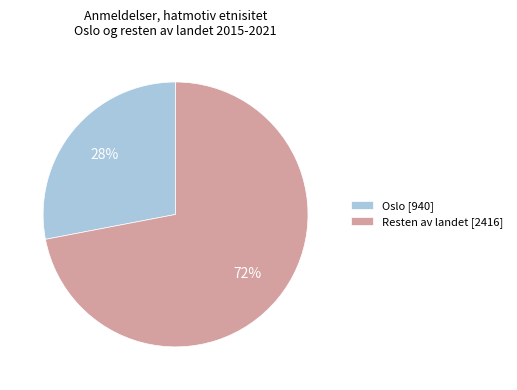

What percentage is the Resten av landet [2416] slice, to the nearest percent?

72%